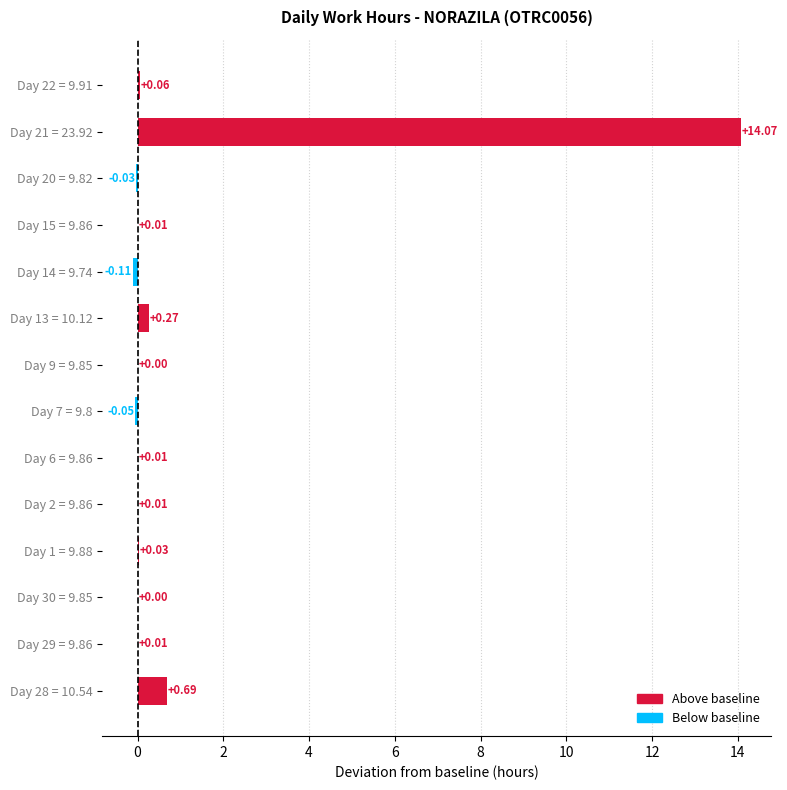

Where is the data nearest to the value 6?

Day 28 = 10.54